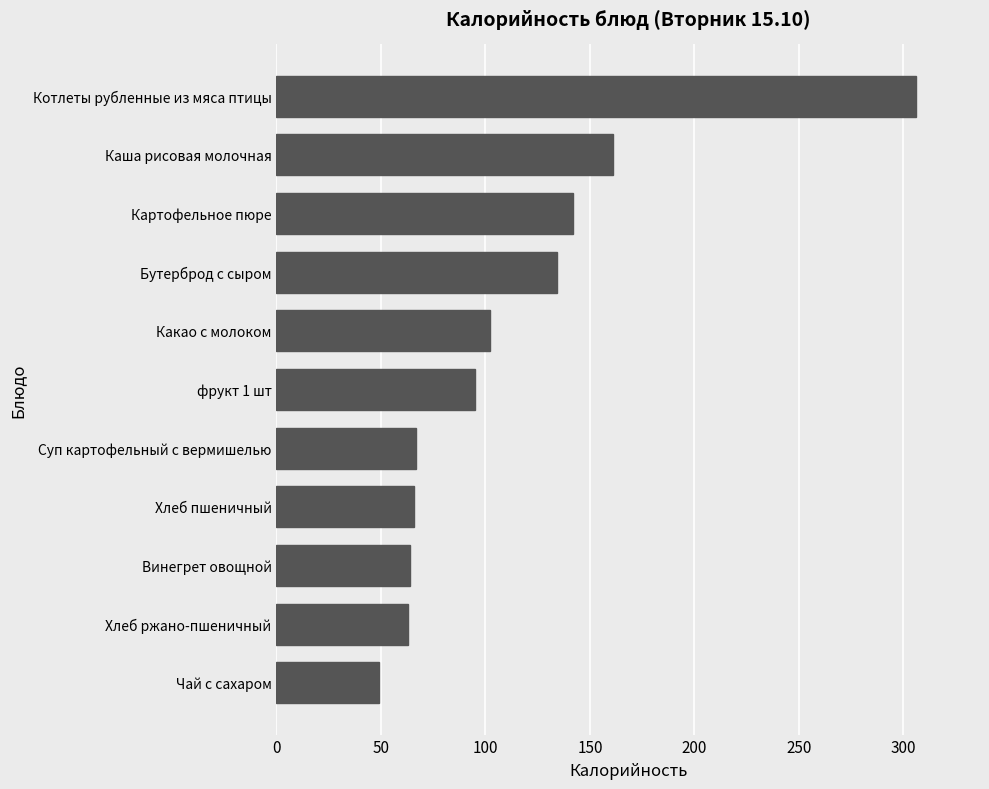

How many bars are there in total?

11